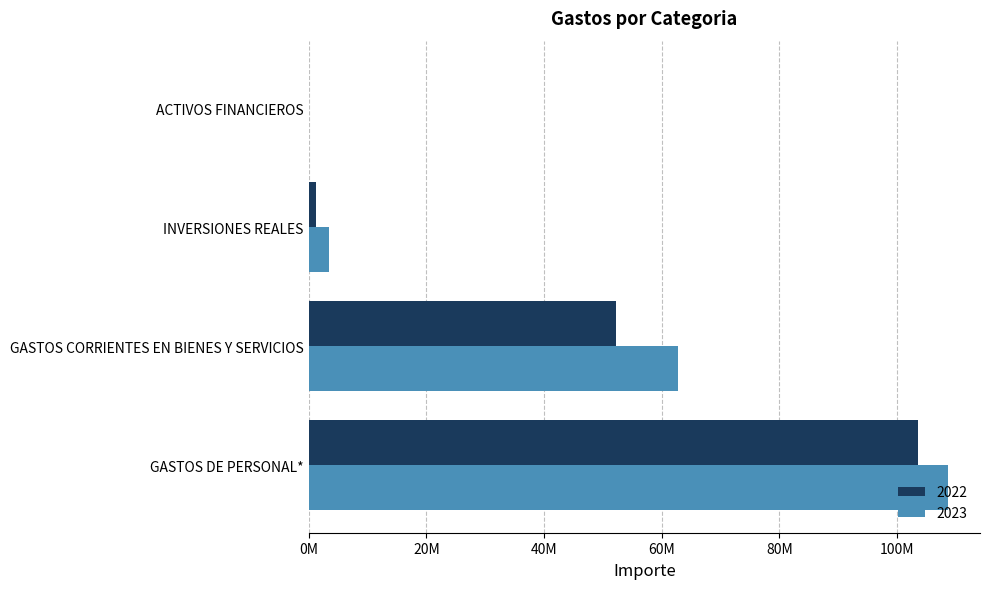

Is the value of 2023 at GASTOS CORRIENTES EN BIENES Y SERVICIOS greater than the value of 2022 at GASTOS DE PERSONAL*?

No